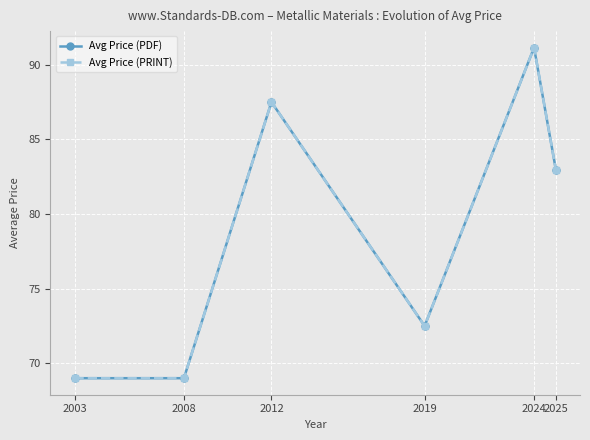

What are all the series names shown in the legend?

Avg Price (PDF), Avg Price (PRINT)